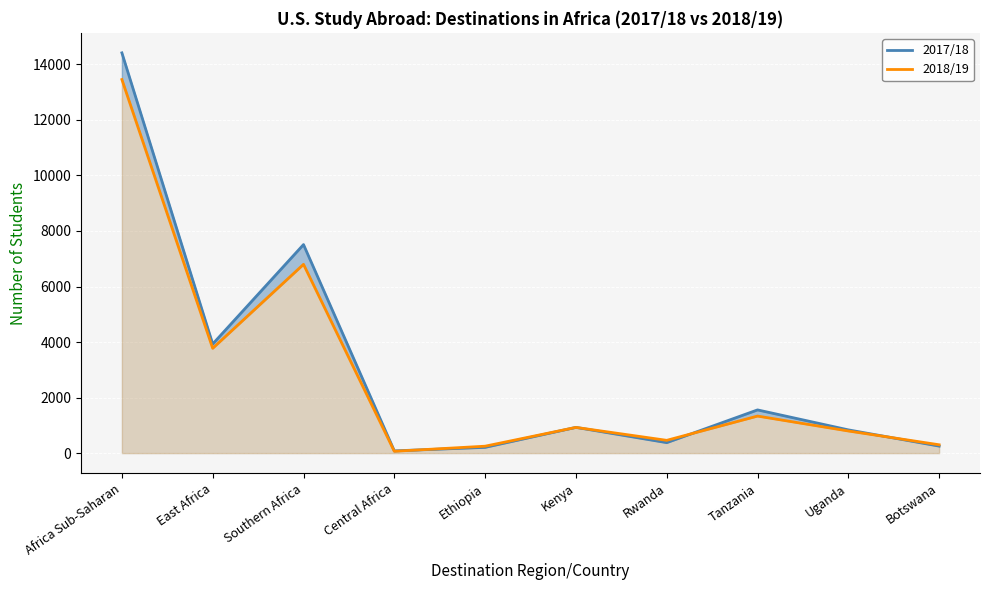

True or false: 2017/18 has more than 1 interior local peaks.

True